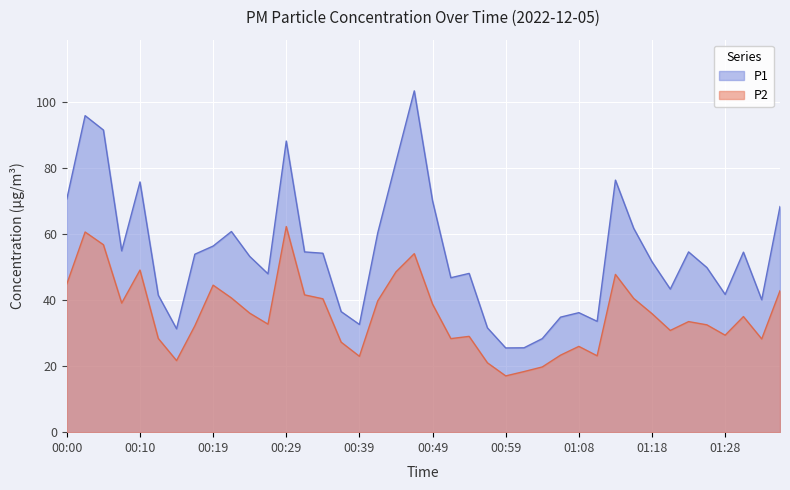

Is it true that P2 equals 59.4 at 01:18?

False